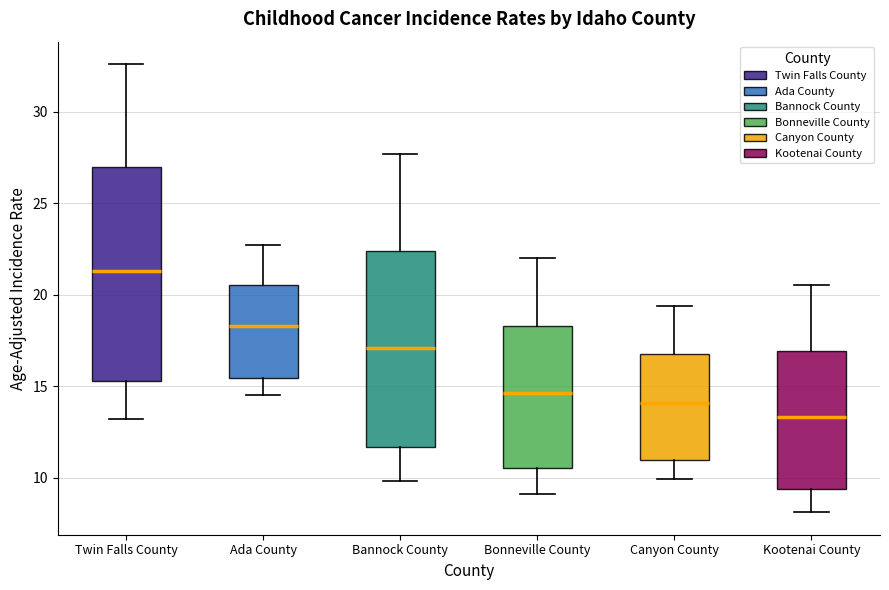

Reading left to right, transcribe this box plot: for each box, give where its median line is, the range the box spans, and where its two whiskers end, as read against the y-axis. The values are not printed on the chart, so give them approximately, as read against the axis.

Twin Falls County: median 21.5, box 15.5 to 27.0, whiskers 13.0 to 32.5
Ada County: median 18.5, box 15.5 to 20.5, whiskers 14.5 to 22.5
Bannock County: median 17.0, box 11.5 to 22.5, whiskers 10.0 to 27.5
Bonneville County: median 14.5, box 10.5 to 18.5, whiskers 9.0 to 22.0
Canyon County: median 14.0, box 11.0 to 17.0, whiskers 10.0 to 19.5
Kootenai County: median 13.5, box 9.5 to 17.0, whiskers 8.0 to 20.5